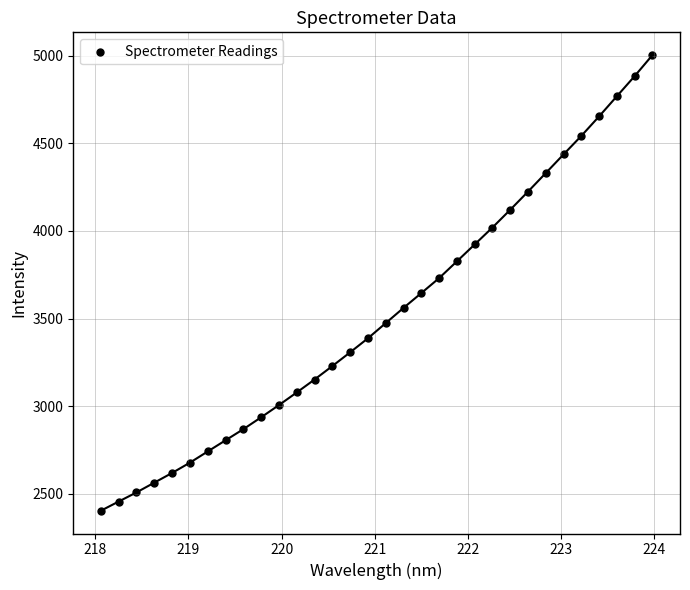

What is the range of X values (max minus min)?

5.9